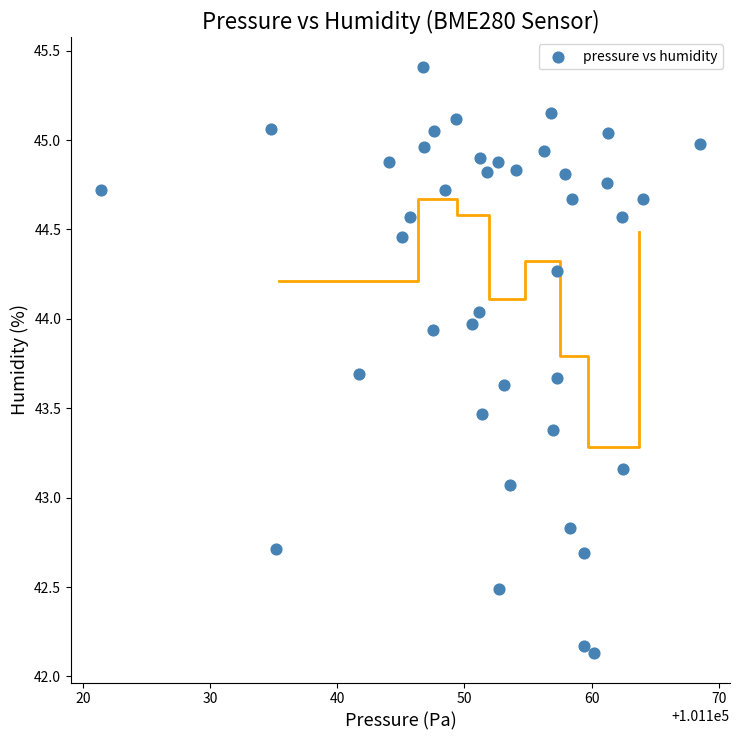

What is the range of X values (max minus min)?

47.1